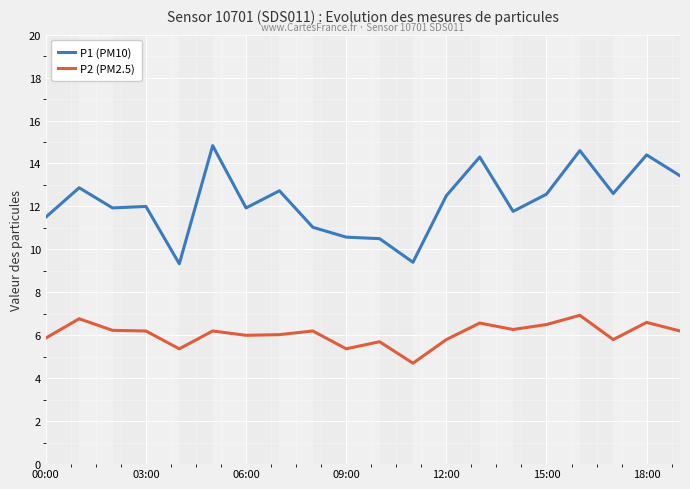

In P2 (PM2.5), how many points are higher than both neighbors (excluding endpoints)?

7